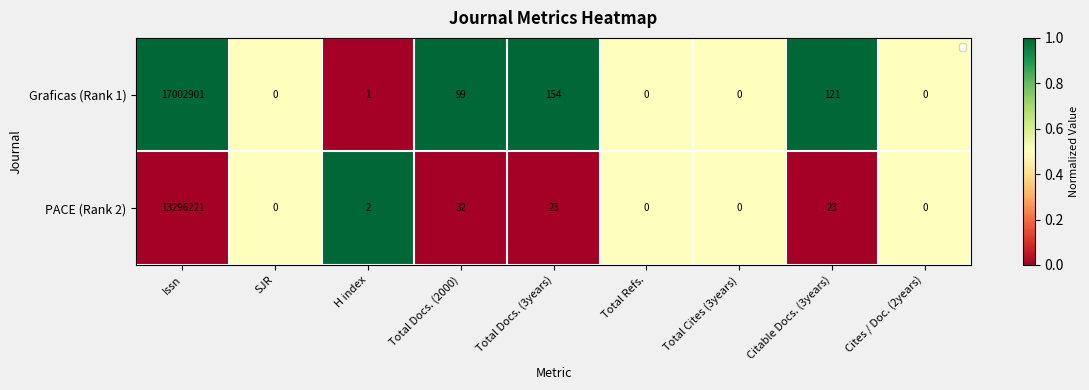

True or false: Graficas (Rank 1) has a value of 11102641 at SJR.

False